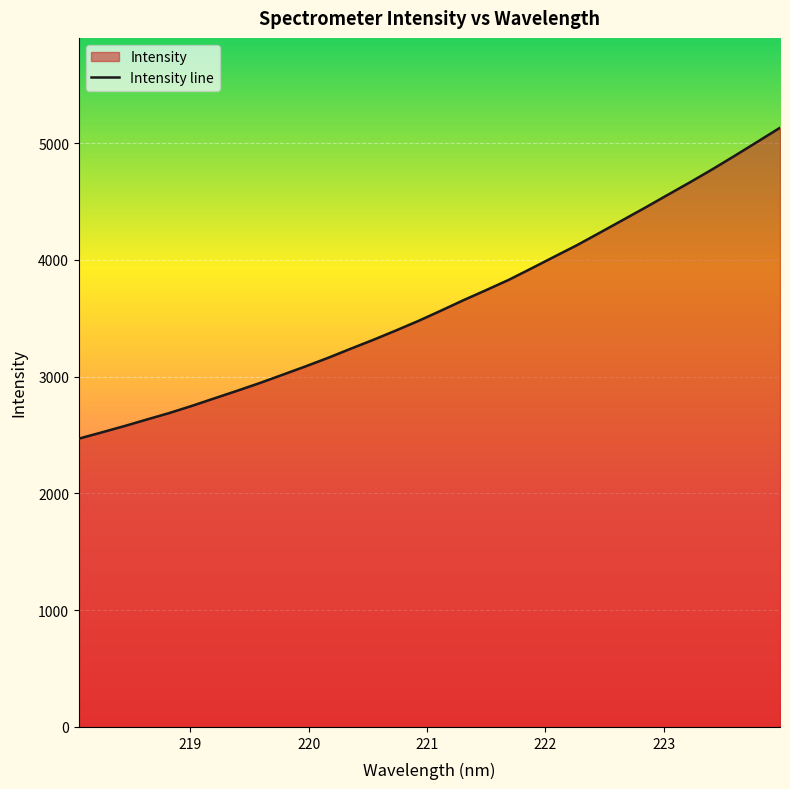

What is the minimum value shown in the chart?

2469.5